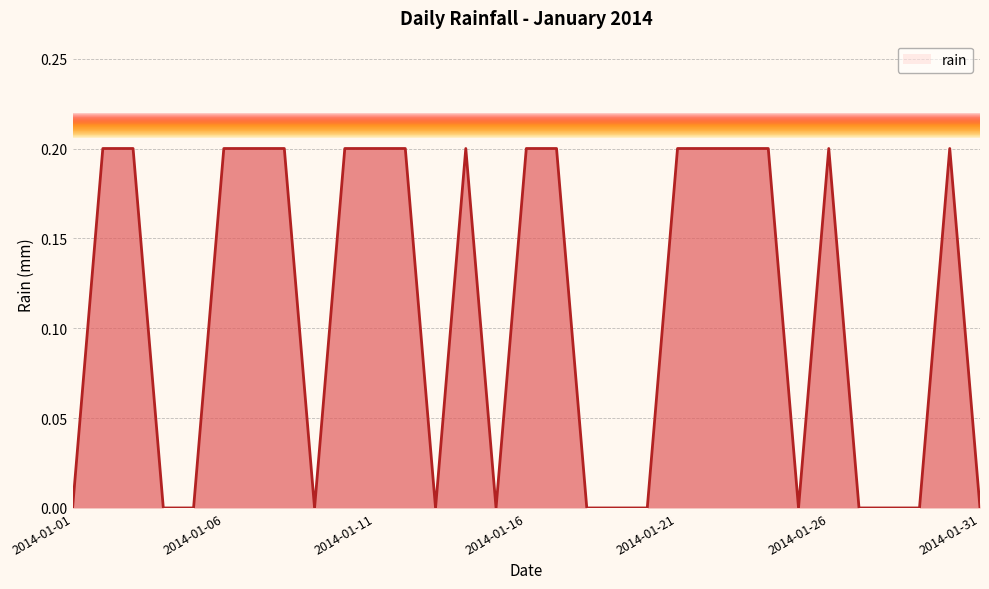

How many series are shown in this chart?

1